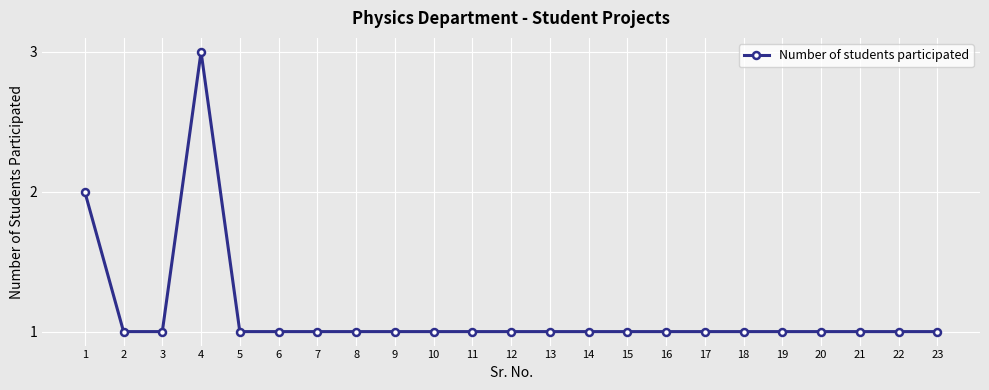

What is the sum of all values?

26